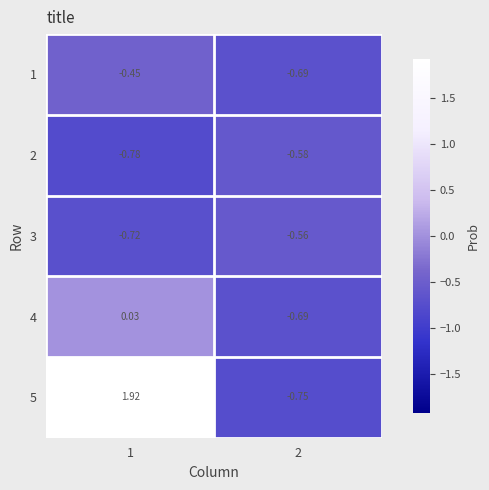

Is the value of 5 at 2 greater than the value of 1 at 2?

No